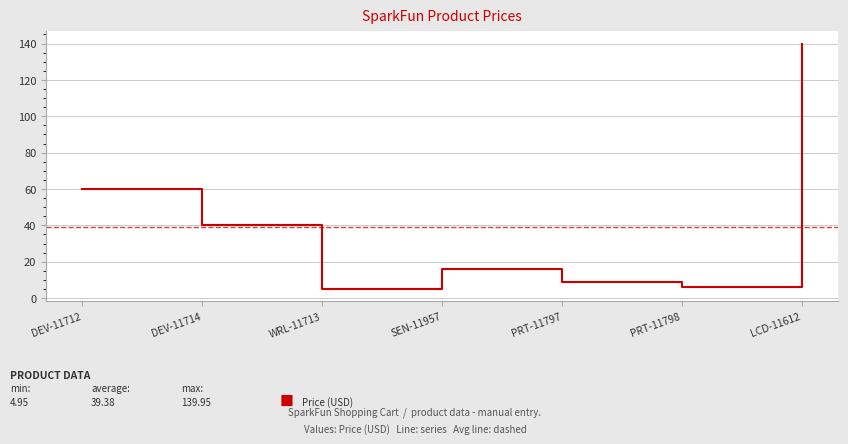

What position from the right is DEV-11712?

7